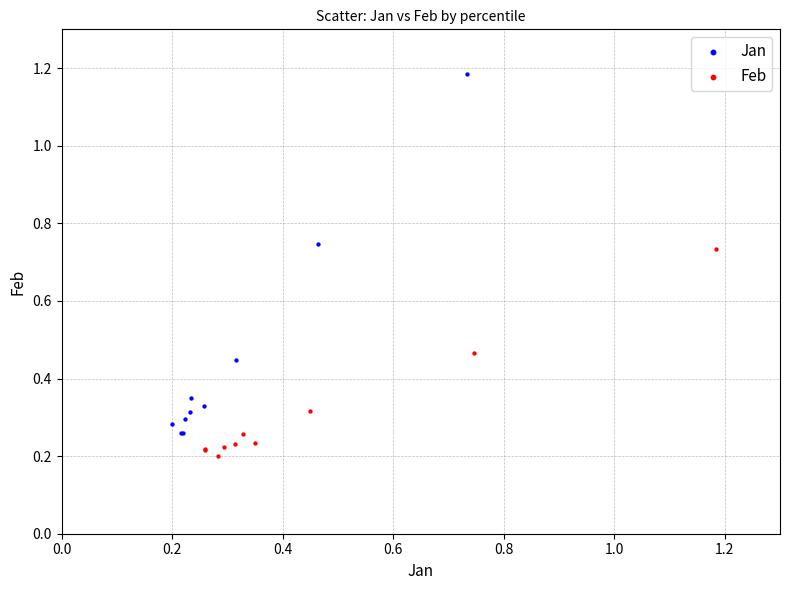

Which series has the widest spread of Y values?

Jan